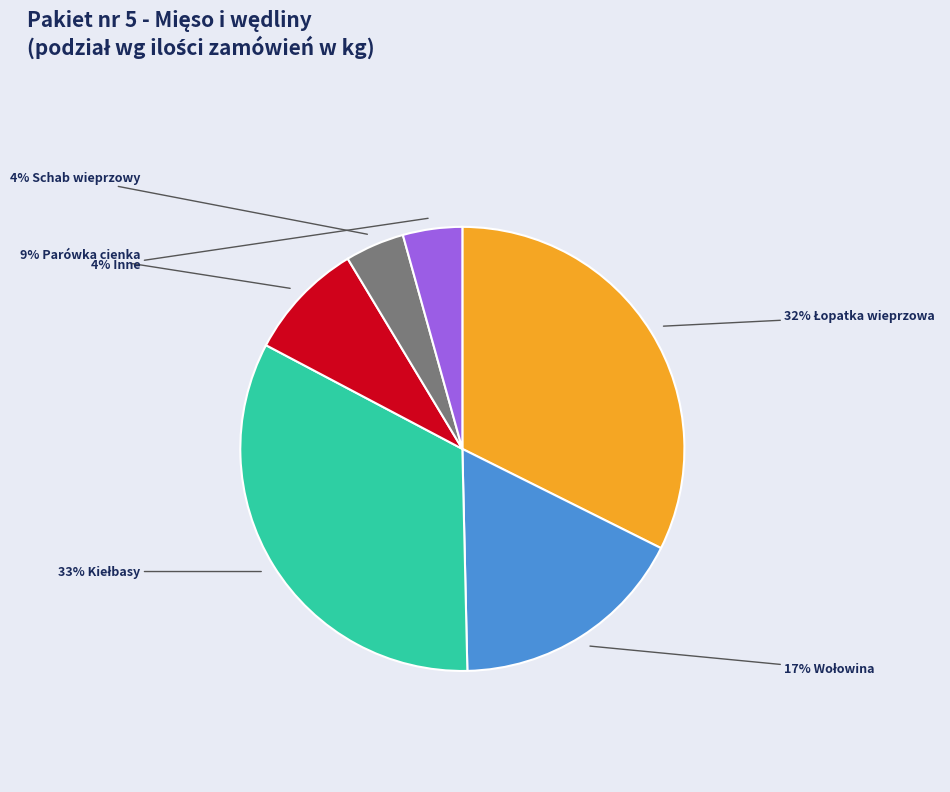

To the nearest percent, what is the difference between the largest and smallest slice percentages?

29%